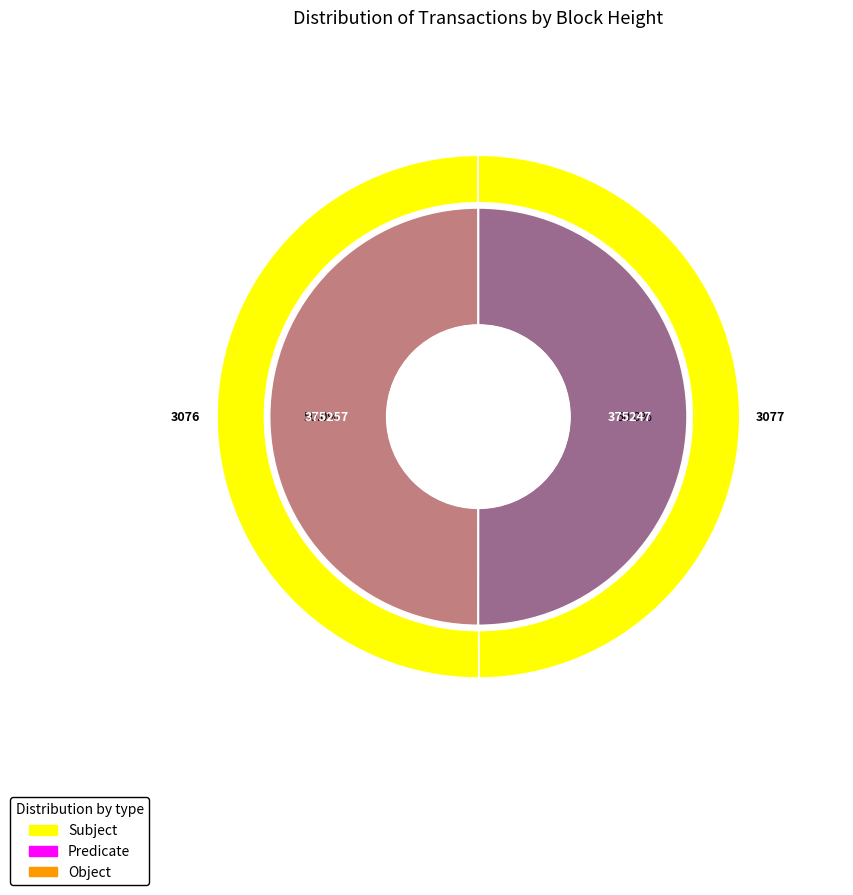

Is the sum of 375257 and 375247 greater than half?

Yes